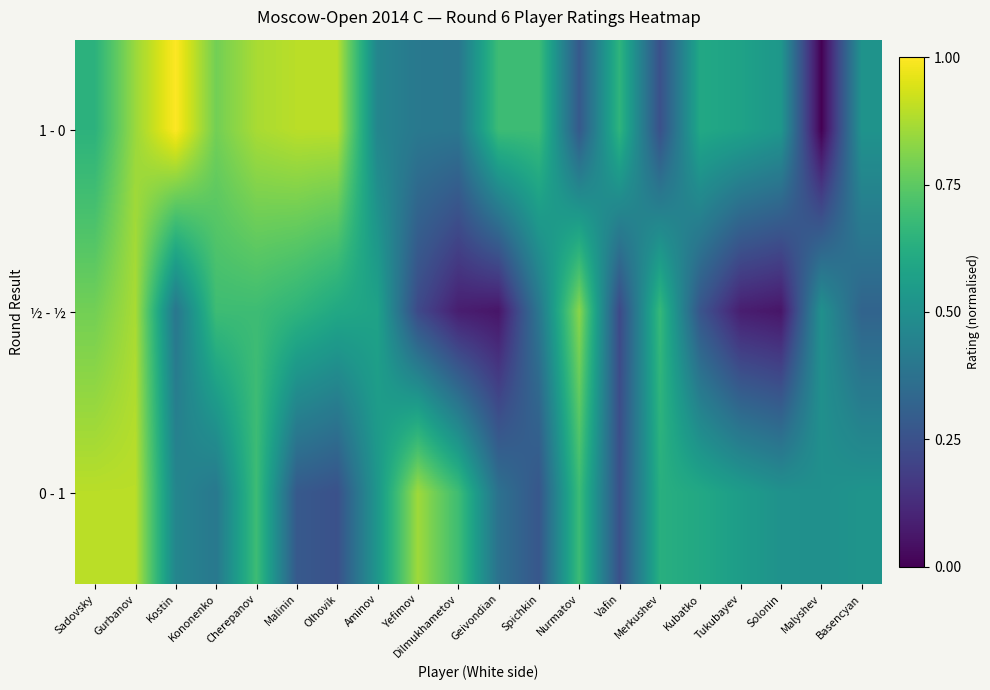

Which has a higher value, Dilmukhametov or Olhovik?

Olhovik